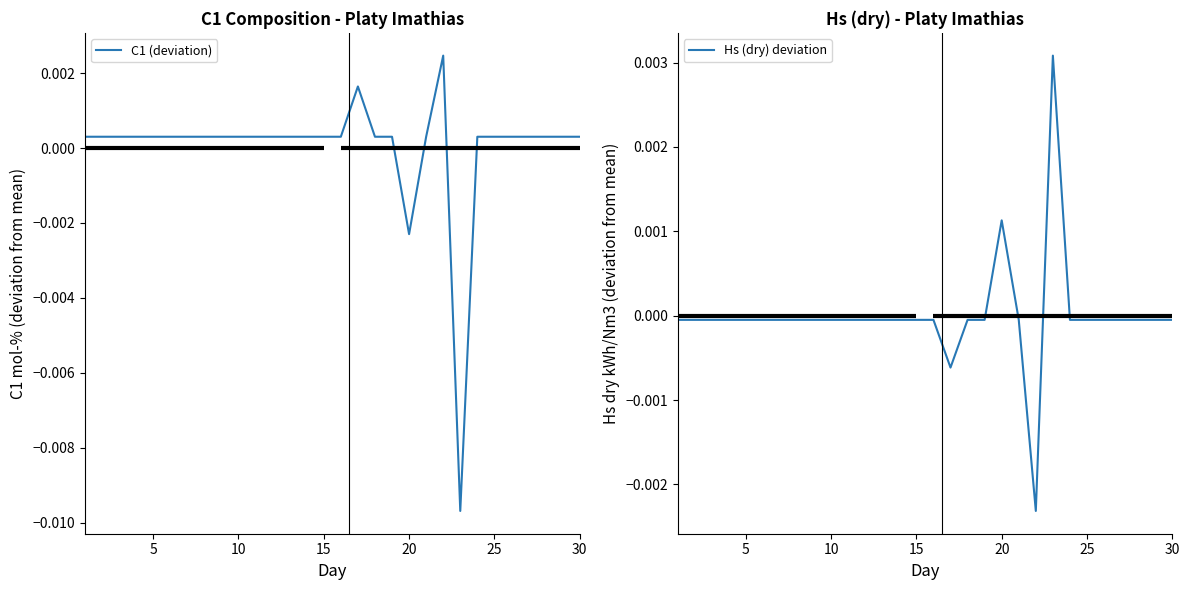

The Hs (dry) deviation series shows -0.0 at 10. True or false?

True